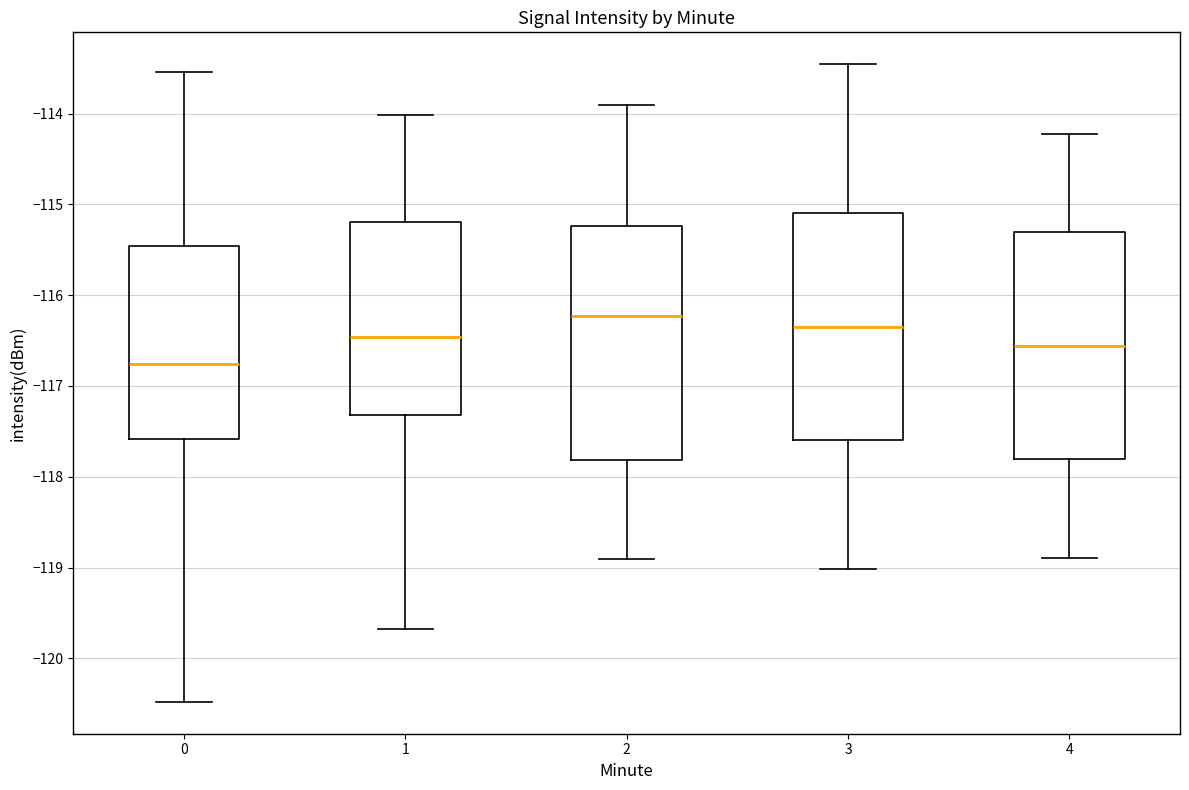

Where does the upper whisker of the box at x = 0 end on the y-axis? The values are not printed on the chart, so give them approximately, as read against the axis.

-113.5